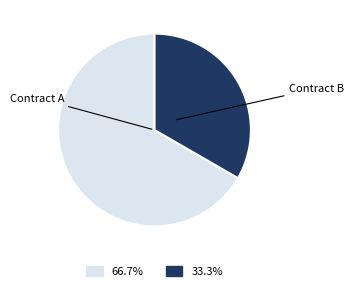

Combined, do Contract B and Contract A account for over 50%?

Yes